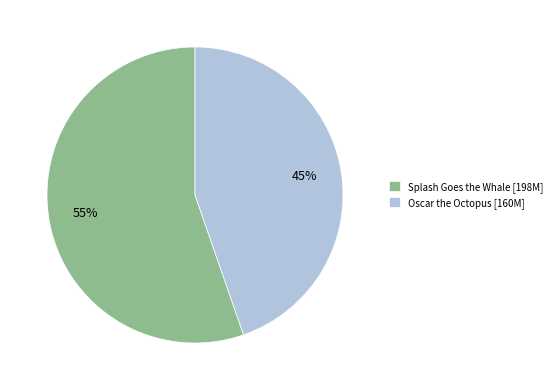

What percentage is the Oscar the Octopus slice, to the nearest percent?

45%